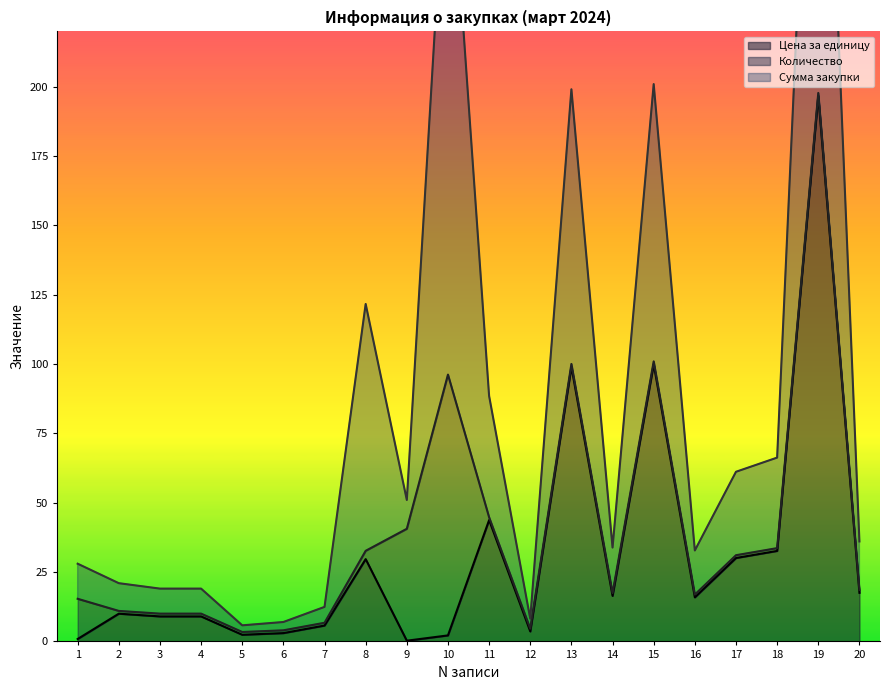

How many interior local peaks does the Сумма закупки series have?

5